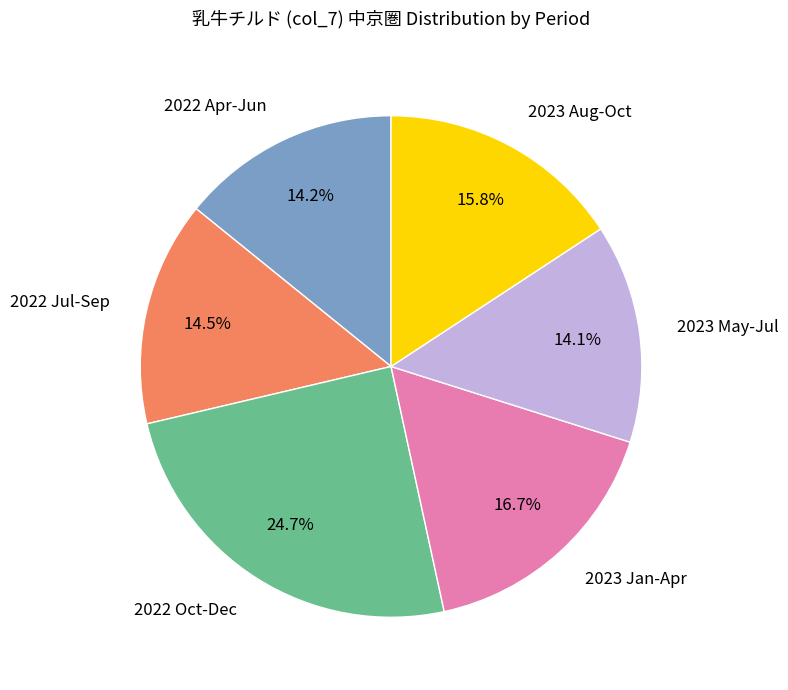

Which slice is the largest?

2022 Oct-Dec